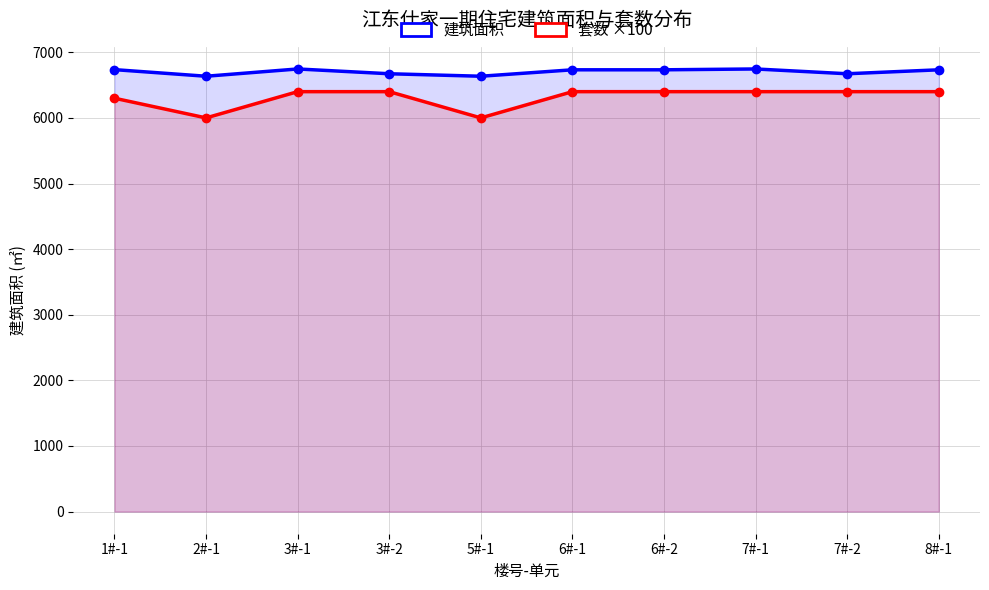

How many lines are shown in the chart?

2